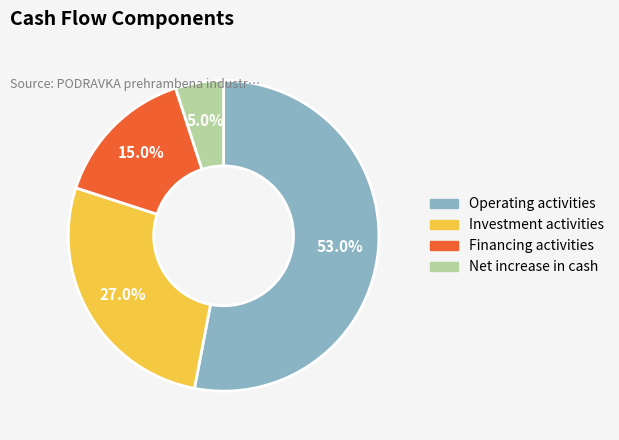

Does any single category account for the majority?

Yes